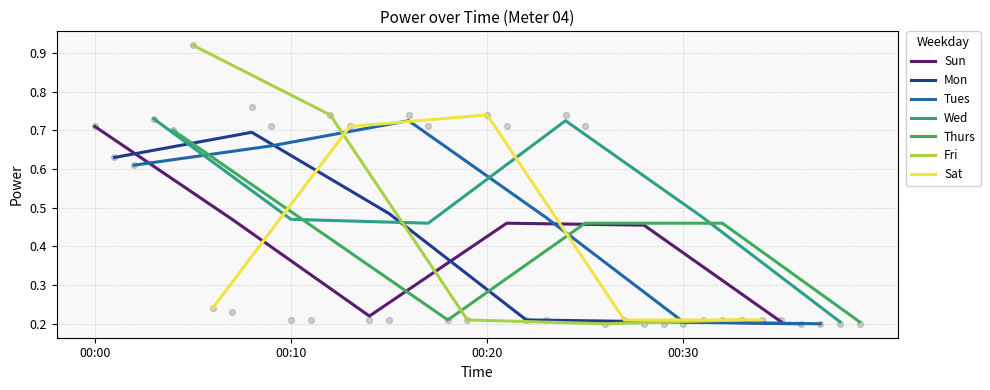

Between 00:26 and 00:09, which is larger?

00:09